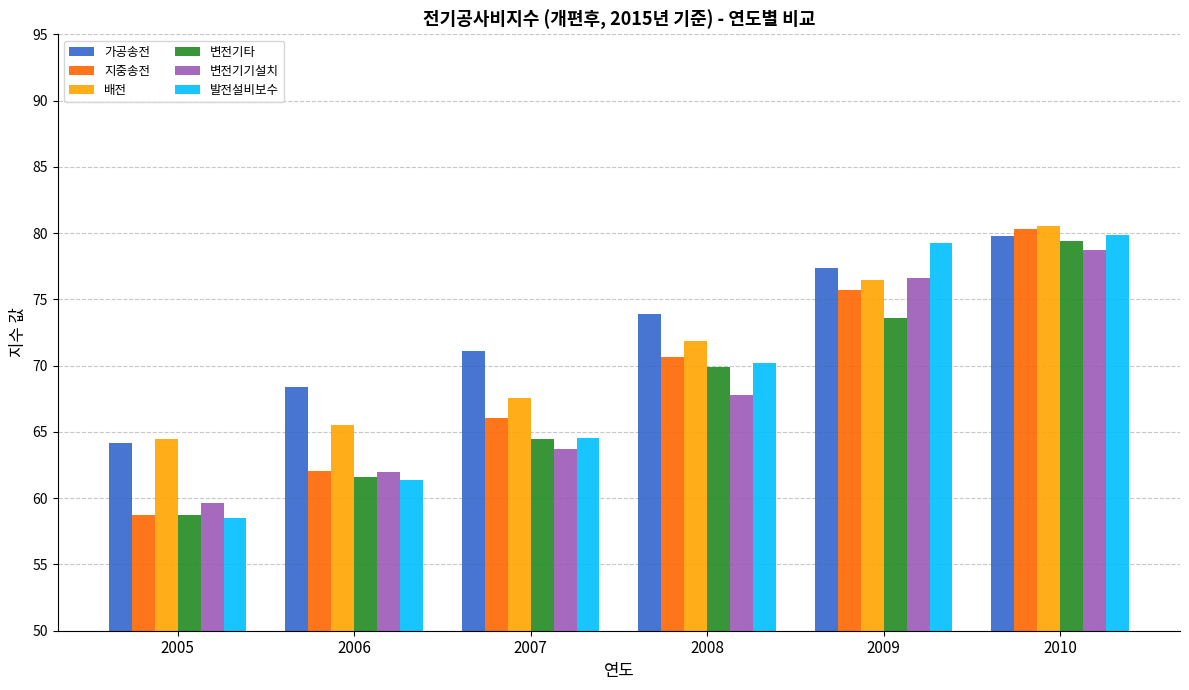

List the labels in order of 변전기타 value, smallest first.

2005, 2006, 2007, 2008, 2009, 2010